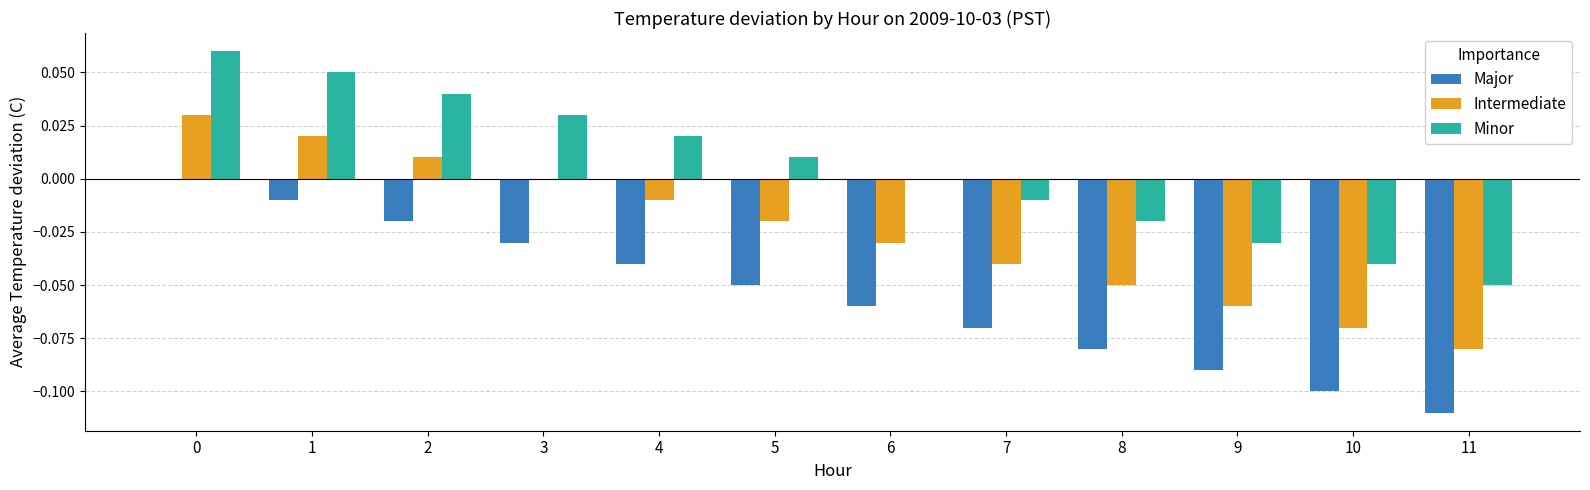

The Major series shows -0.2 at 9. True or false?

False